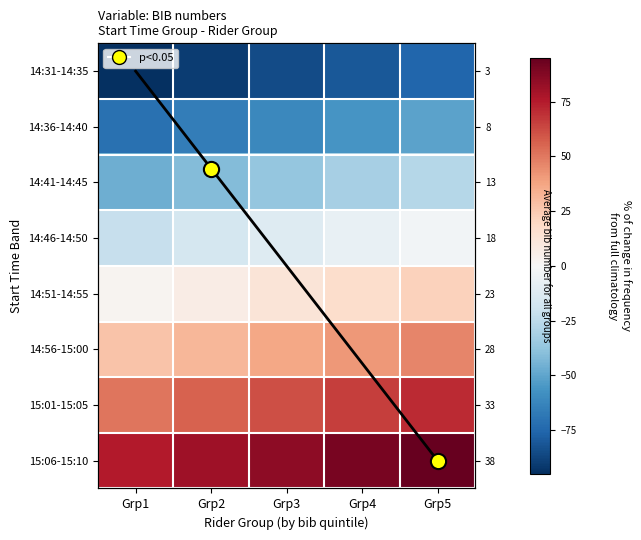

Read the 14:51-14:55 value at Grp1.

2.4